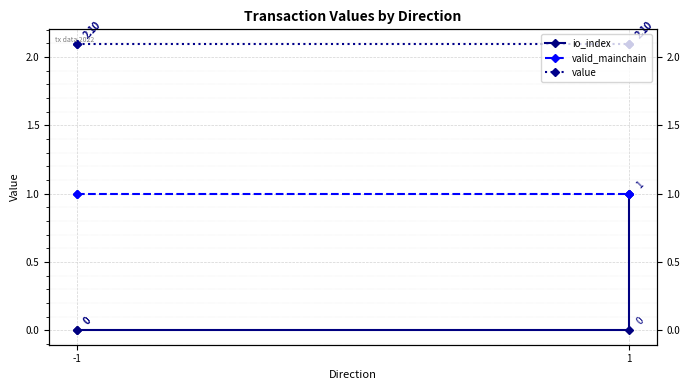

True or false: valid_mainchain and value intersect in this chart.

False